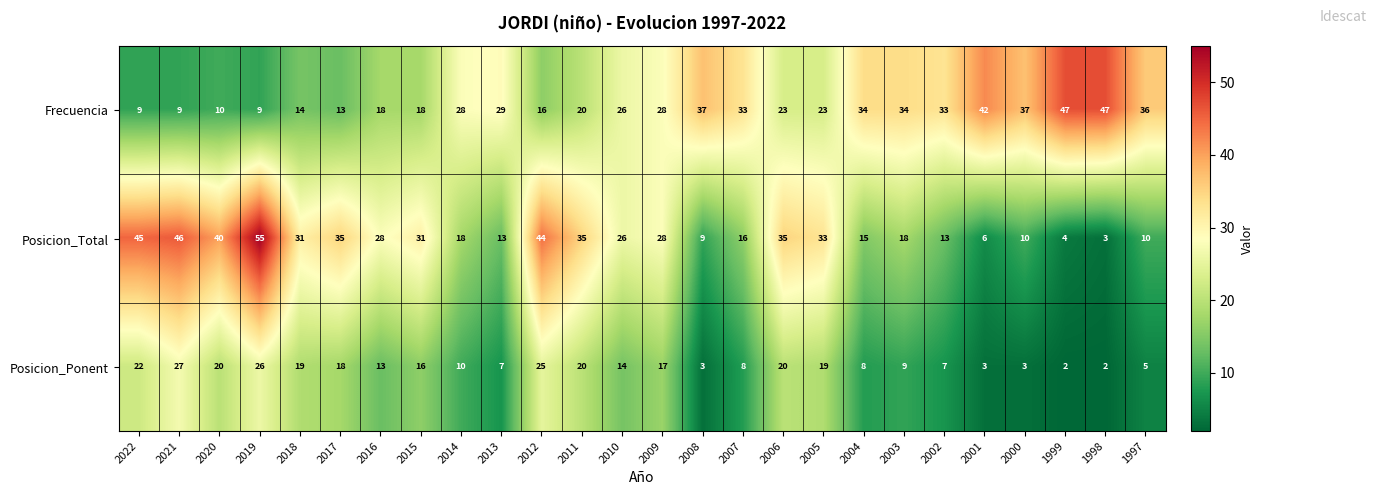

How many series are shown in this chart?

3